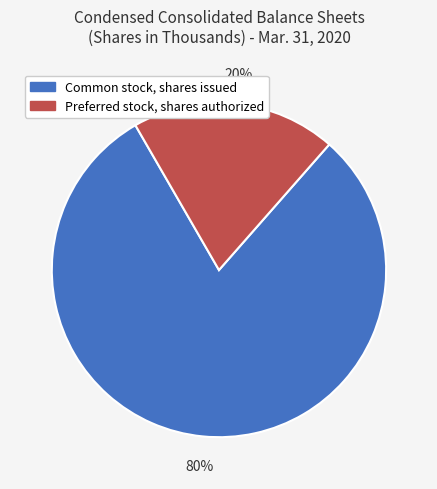

How many segments does this pie chart have?

2